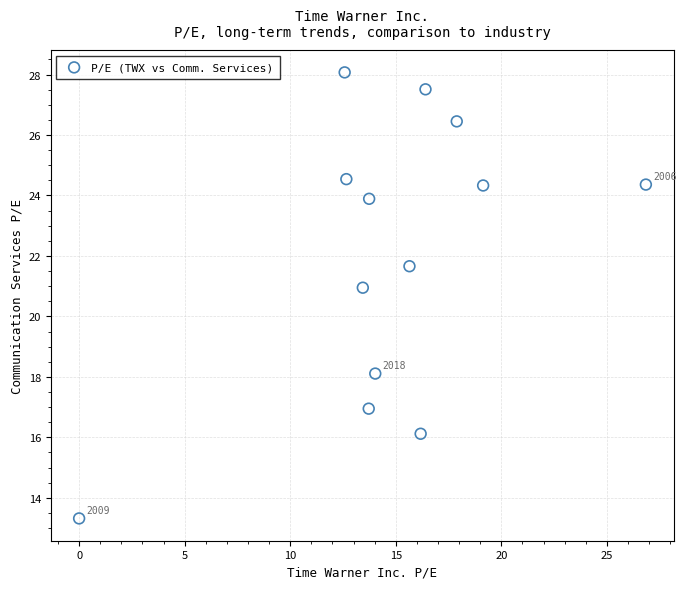

What is the range of X values (max minus min)?

26.9